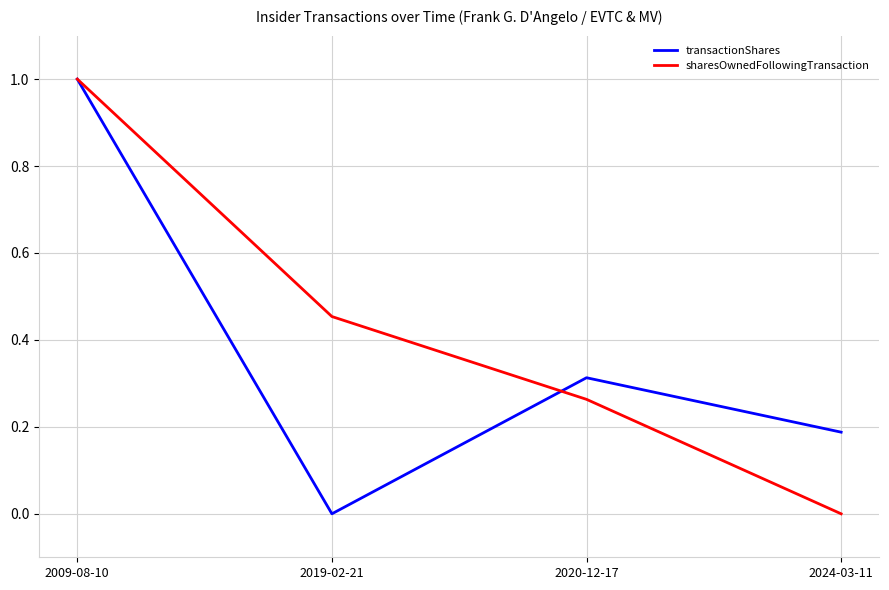

What position from the right is 2009-08-10?

4